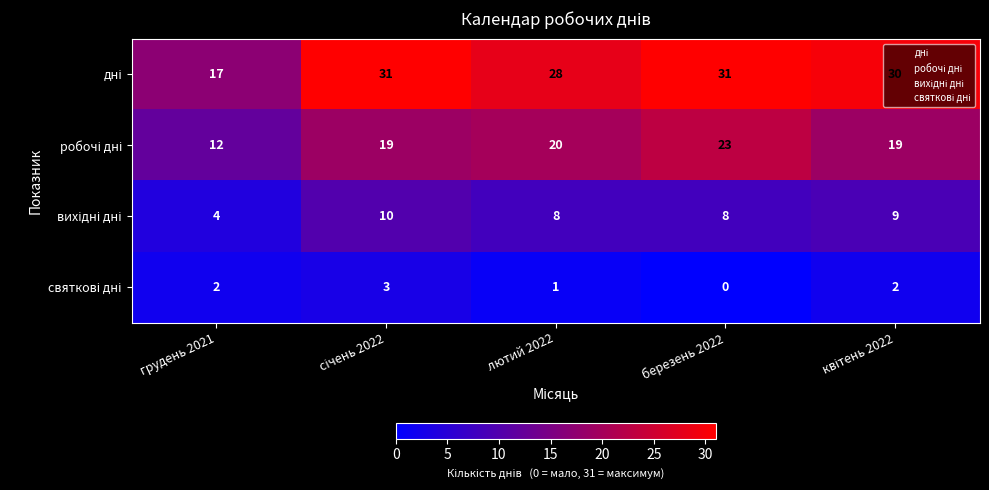

What is the maximum value shown in the chart?

31